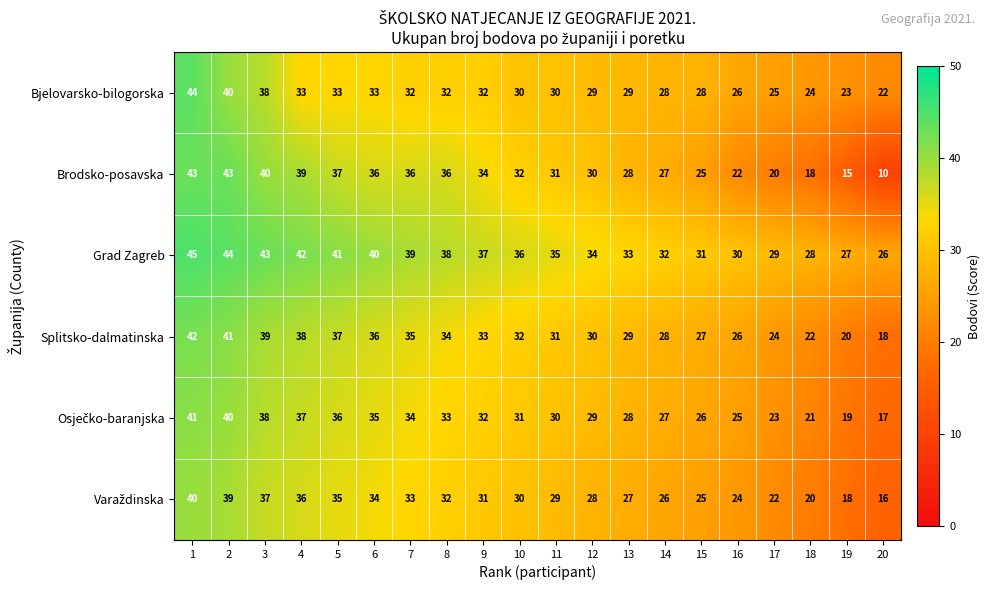

What is the difference between the second highest and second lowest values in the Grad Zagreb series?

17